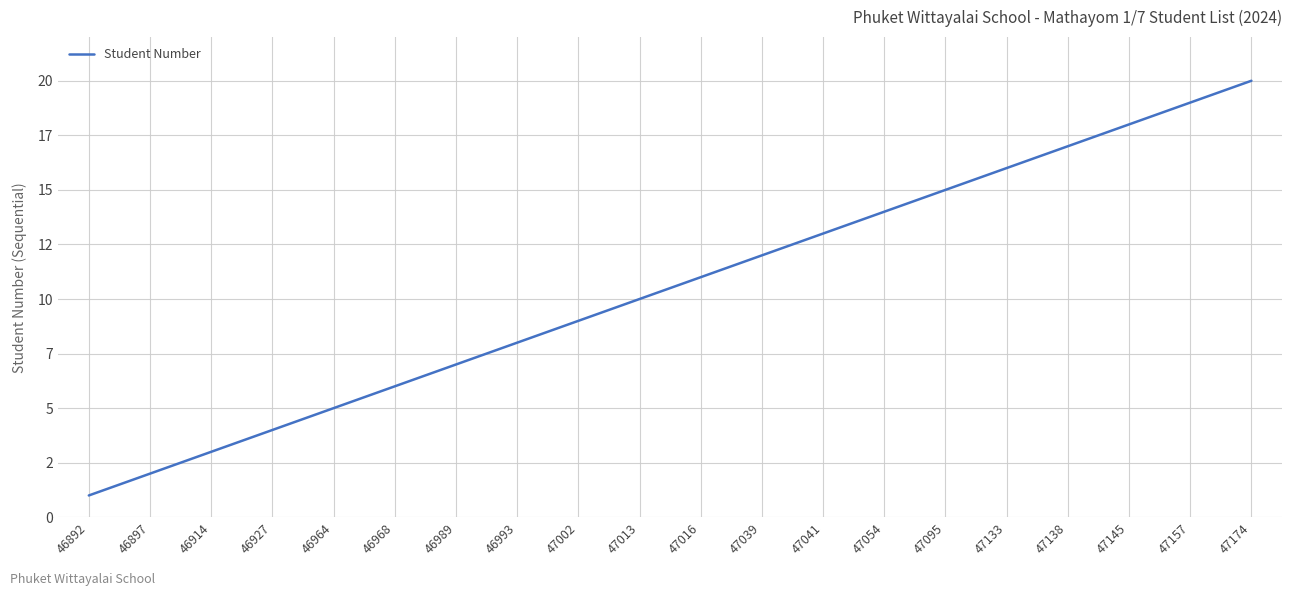

The chart shows a value of 6 at 46927. True or false?

False